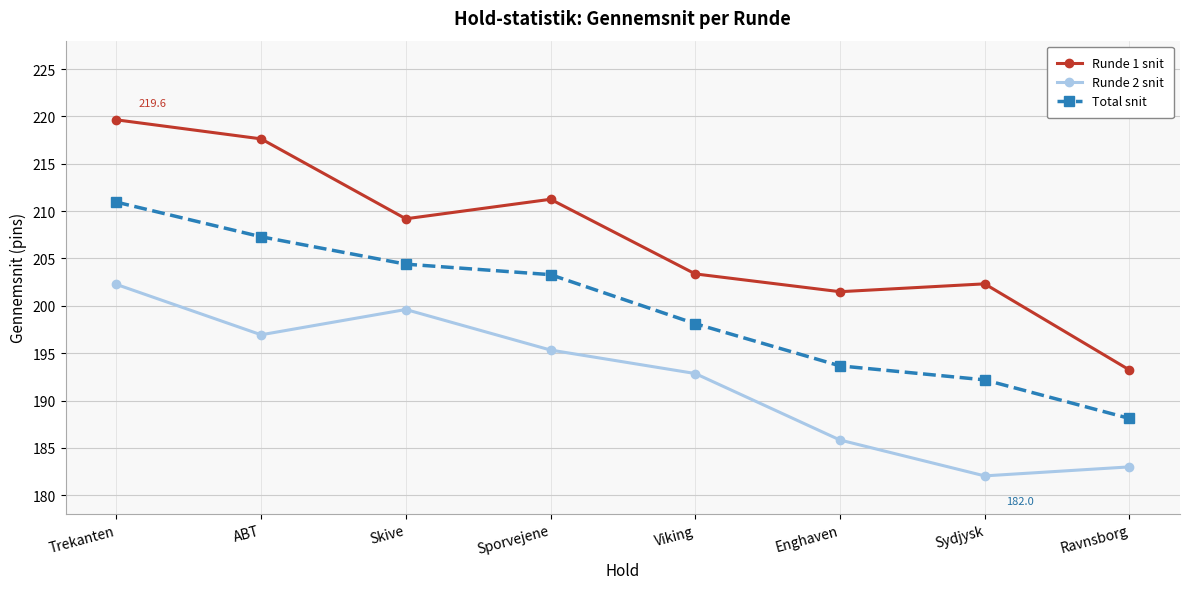

What is the minimum value shown in the chart?

182.0